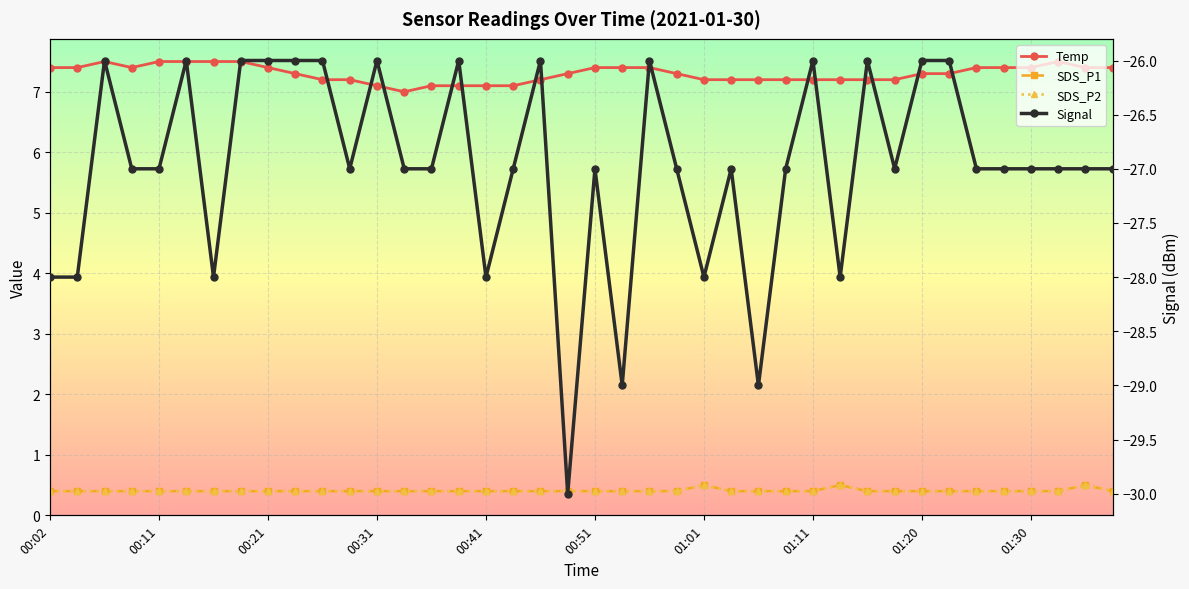

Which series has the largest range (max minus min)?

Signal